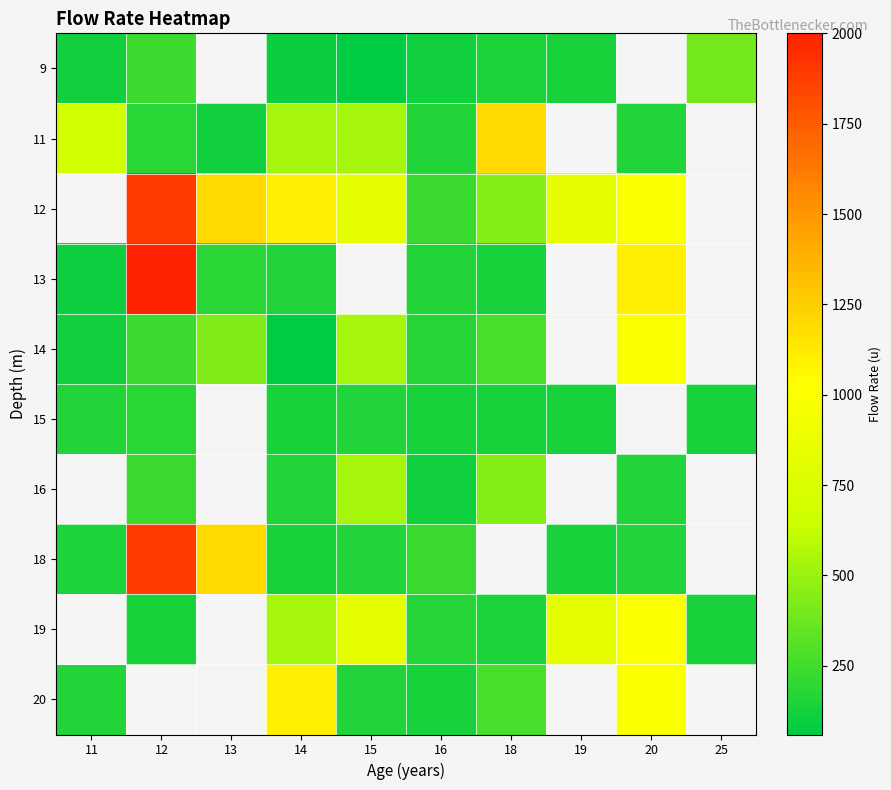

How many values in the 15 series exceed 160?

1